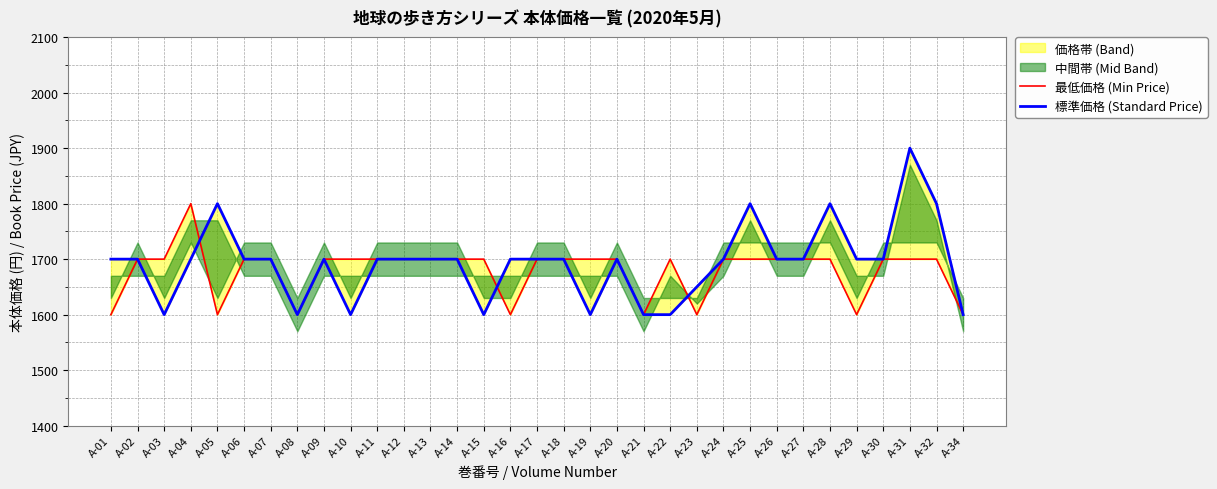

The value of 最低価格 (Min Price) at A-04 is 1800. True or false?

True